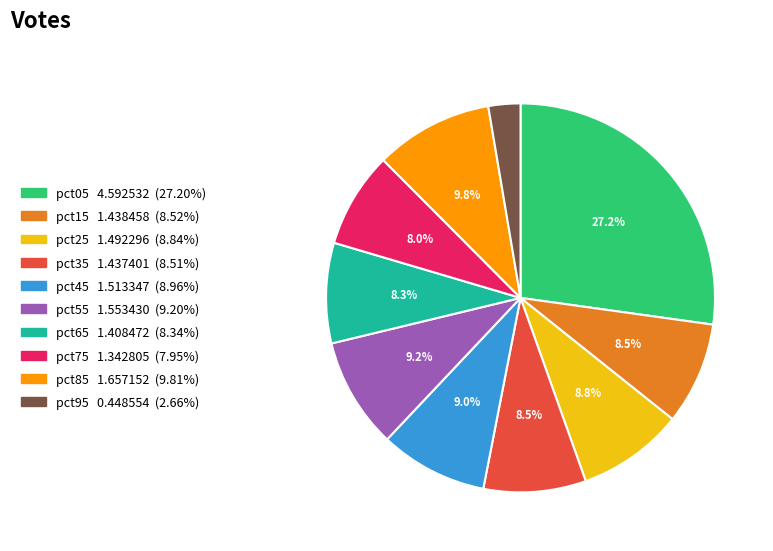

Is there a majority slice in this chart?

No